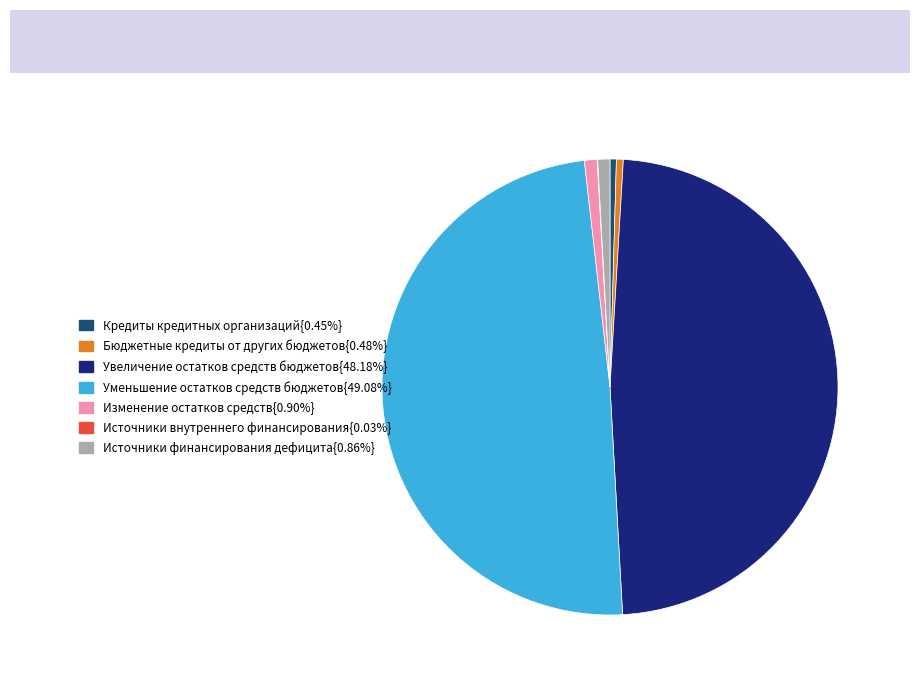

Is there any slice that represents more than half of the pie?

No